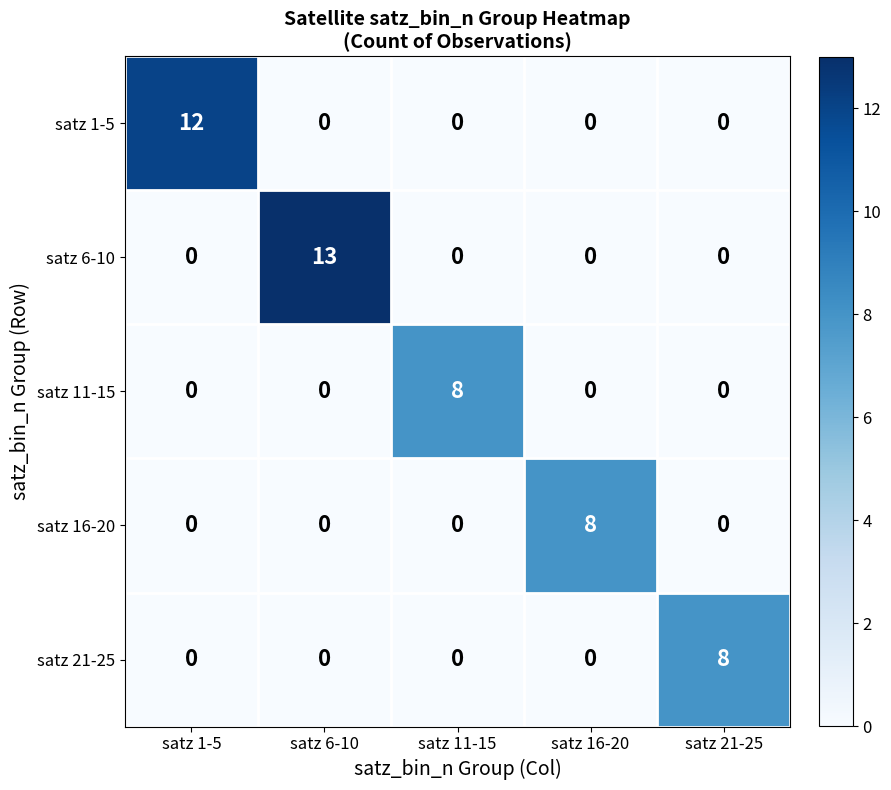

Which series changed the most between satz 6-10 and satz 11-15?

satz 6-10